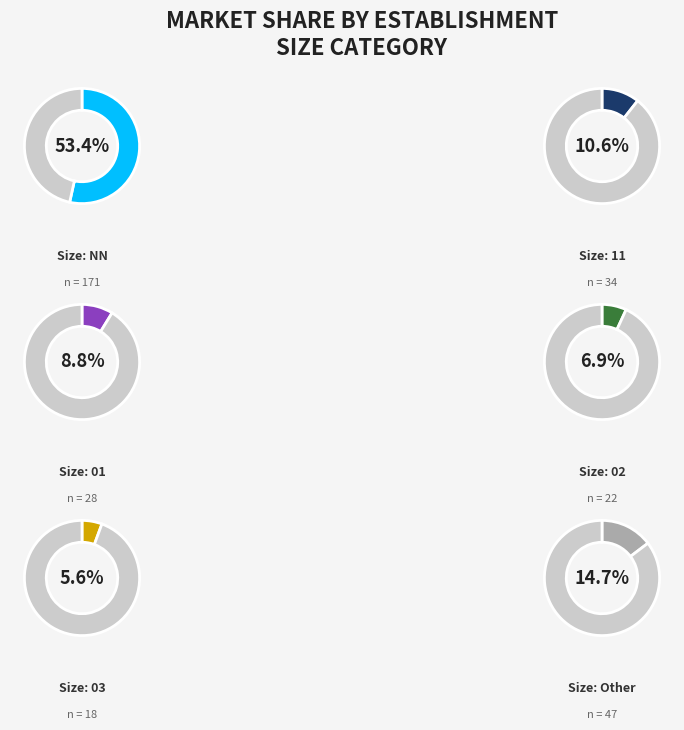

Which slice is the largest?

NN